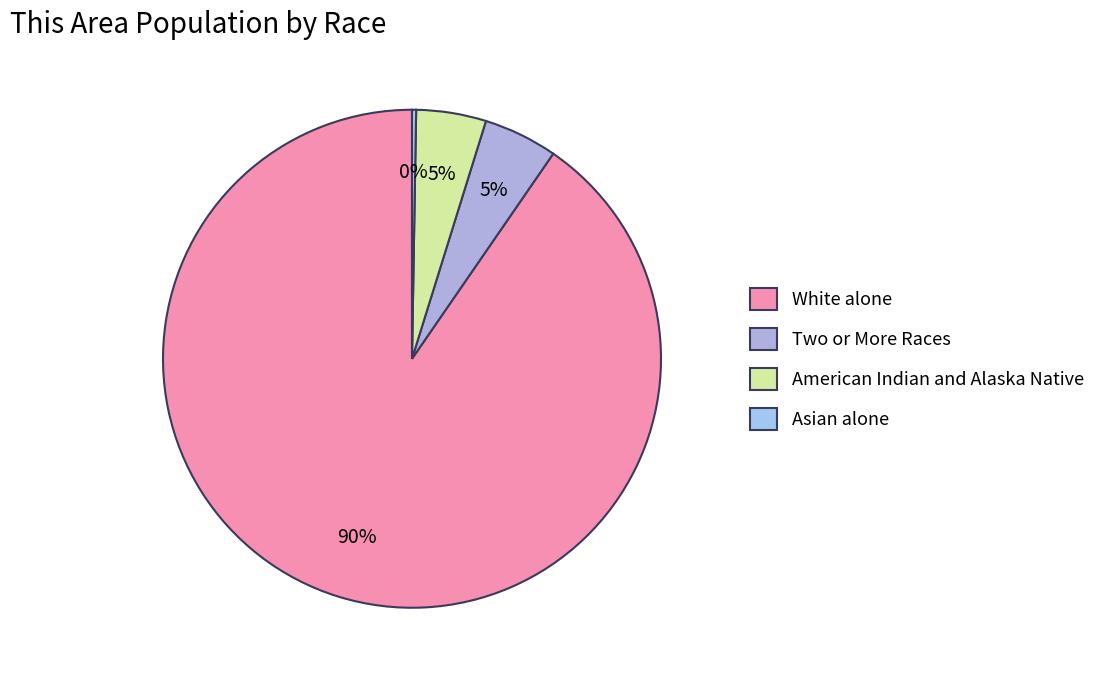

Is it true that Asian alone is 0% of the pie?

True